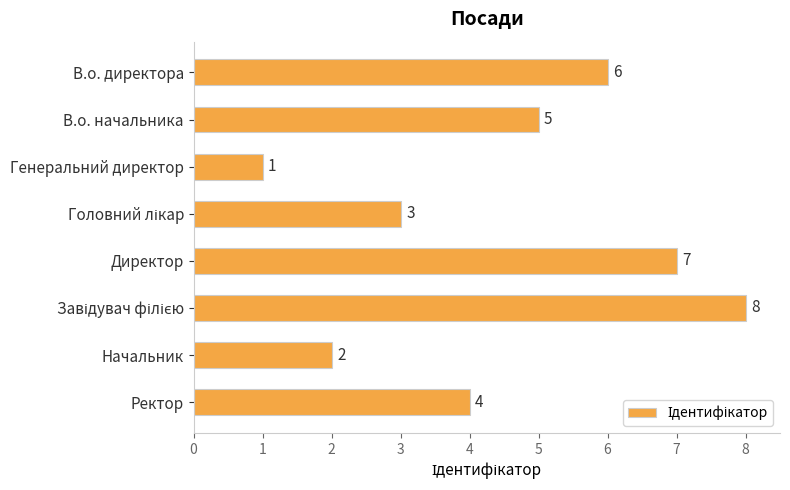

What is the maximum value shown in the chart?

8